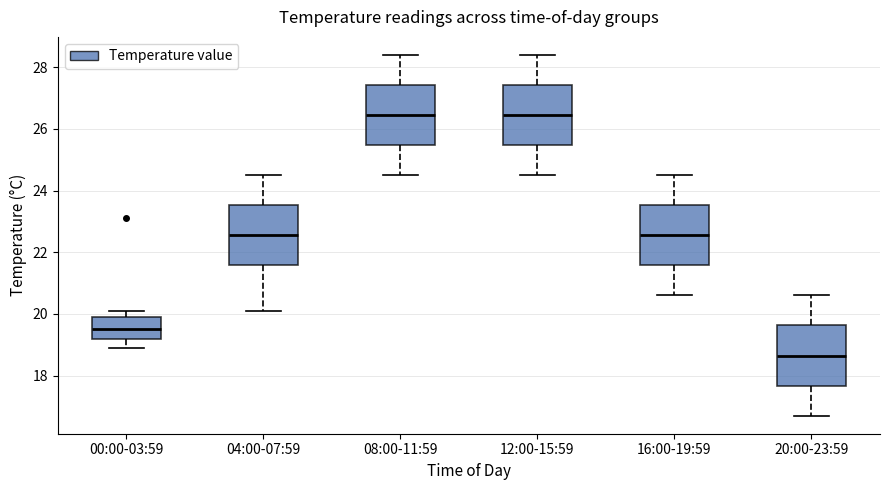

Reading left to right, transcribe this box plot: for each box, give where its median line is, the range the box spans, and where its two whiskers end, as read against the y-axis. The values are not printed on the chart, so give them approximately, as read against the axis.

00:00-03:59: median 19.6, box 19.2 to 20.0, whiskers 19.0 to 20.2
04:00-07:59: median 22.6, box 21.6 to 23.6, whiskers 20.2 to 24.6
08:00-11:59: median 26.4, box 25.4 to 27.4, whiskers 24.6 to 28.4
12:00-15:59: median 26.4, box 25.4 to 27.4, whiskers 24.6 to 28.4
16:00-19:59: median 22.6, box 21.6 to 23.6, whiskers 20.6 to 24.6
20:00-23:59: median 18.6, box 17.6 to 19.6, whiskers 16.8 to 20.6